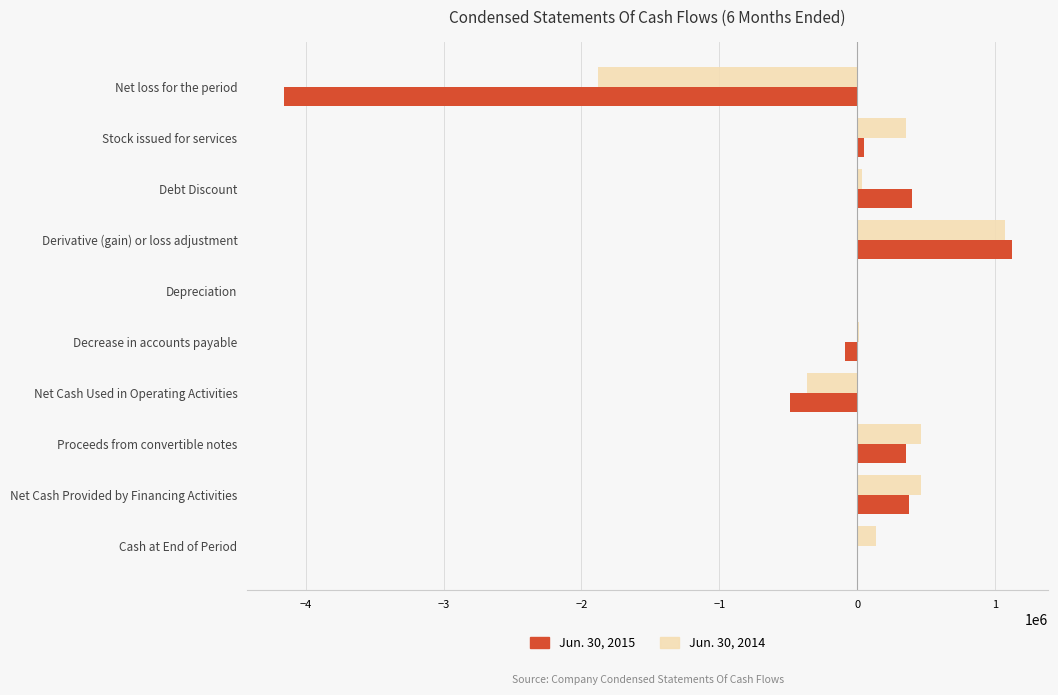

Count the number of data series in this chart.

2